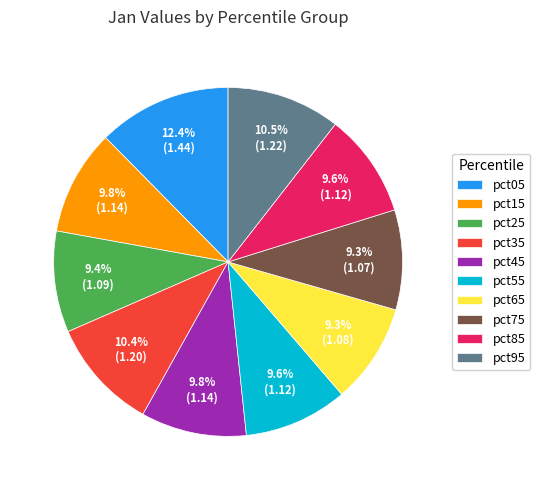

The pct55 slice represents 10% of the pie. True or false?

True